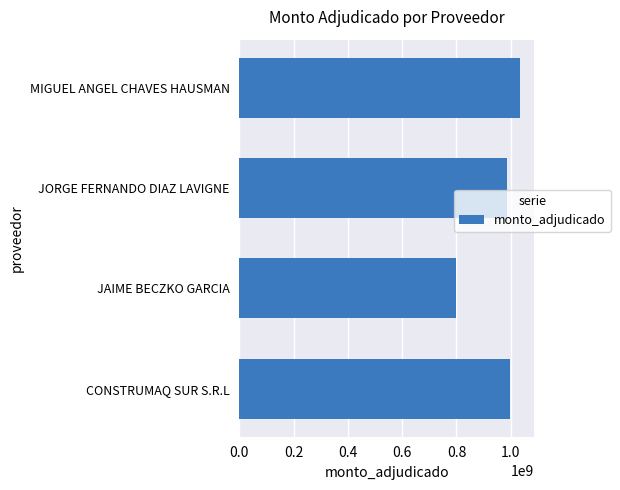

Rank the categories by value from highest to lowest.

MIGUEL ANGEL CHAVES HAUSMAN, CONSTRUMAQ SUR S.R.L, JORGE FERNANDO DIAZ LAVIGNE, JAIME BECZKO GARCIA